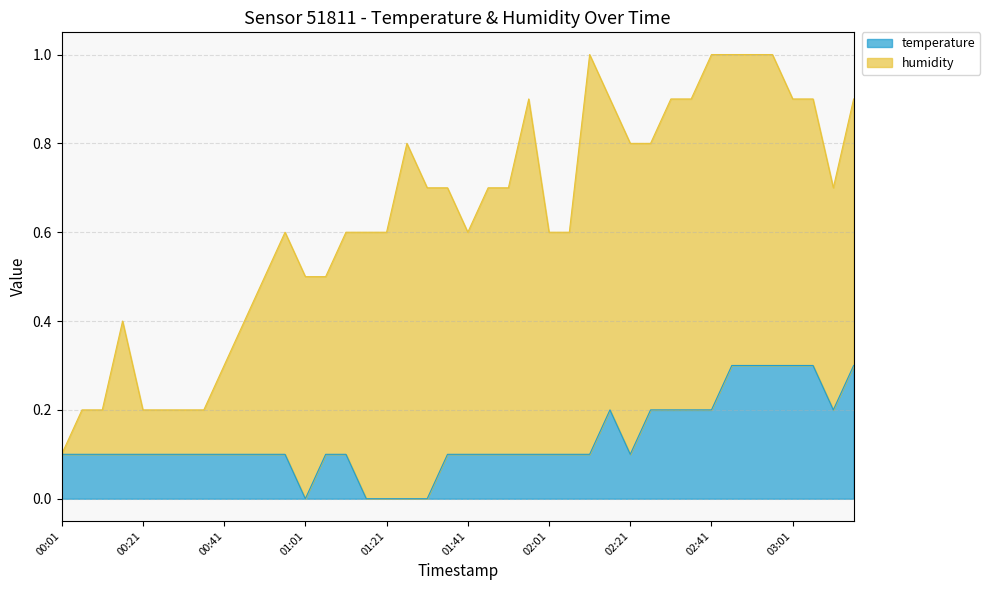

The value of temperature at 01:01 is 0.1. True or false?

False